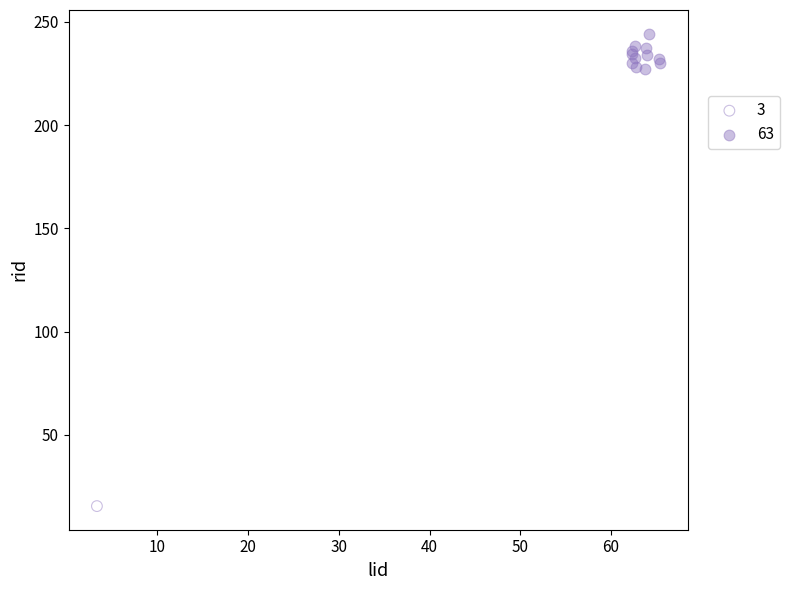

What are all the series names shown in the legend?

3, 63